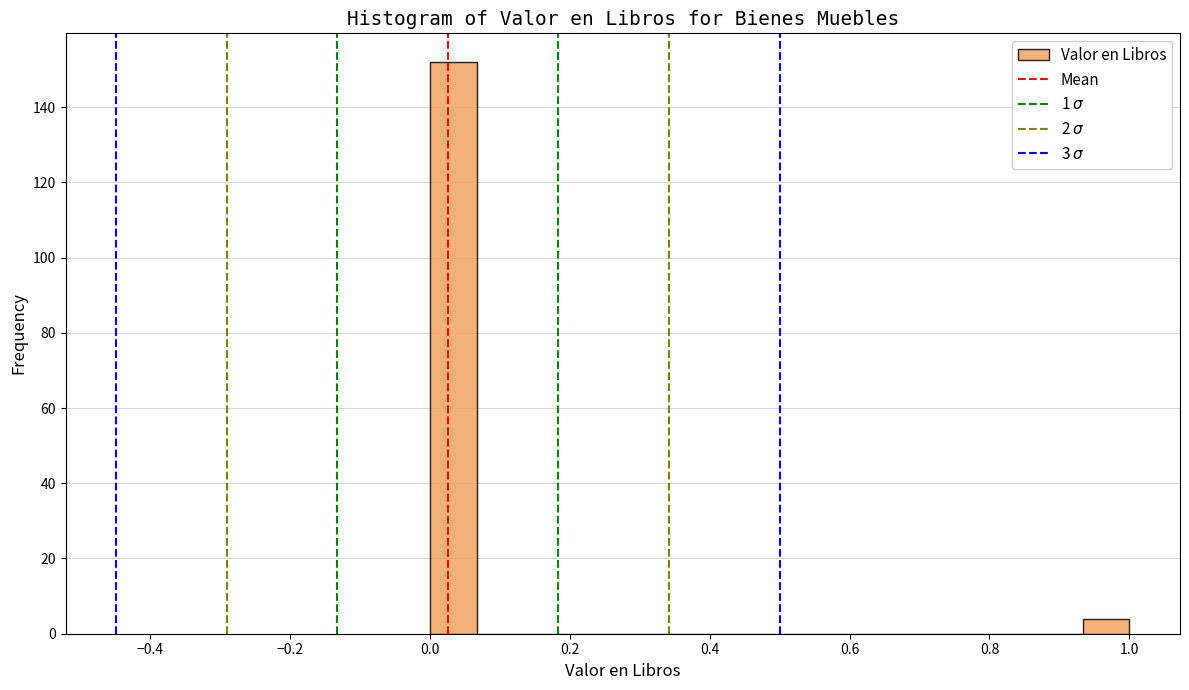

Read against the x-axis, roughly where is the centre of the tallest bar?

0.04